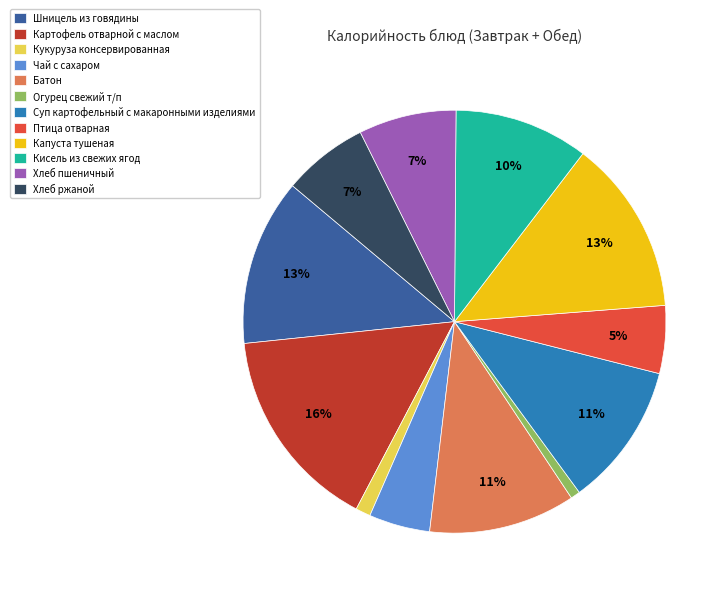

Is it true that Капуста тушеная is 13% of the pie?

True